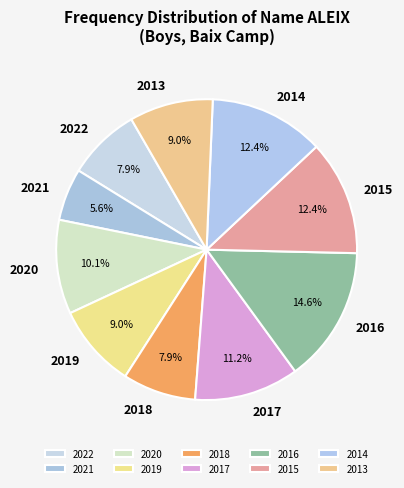

Which has a higher value, 2017 or 2013?

2017